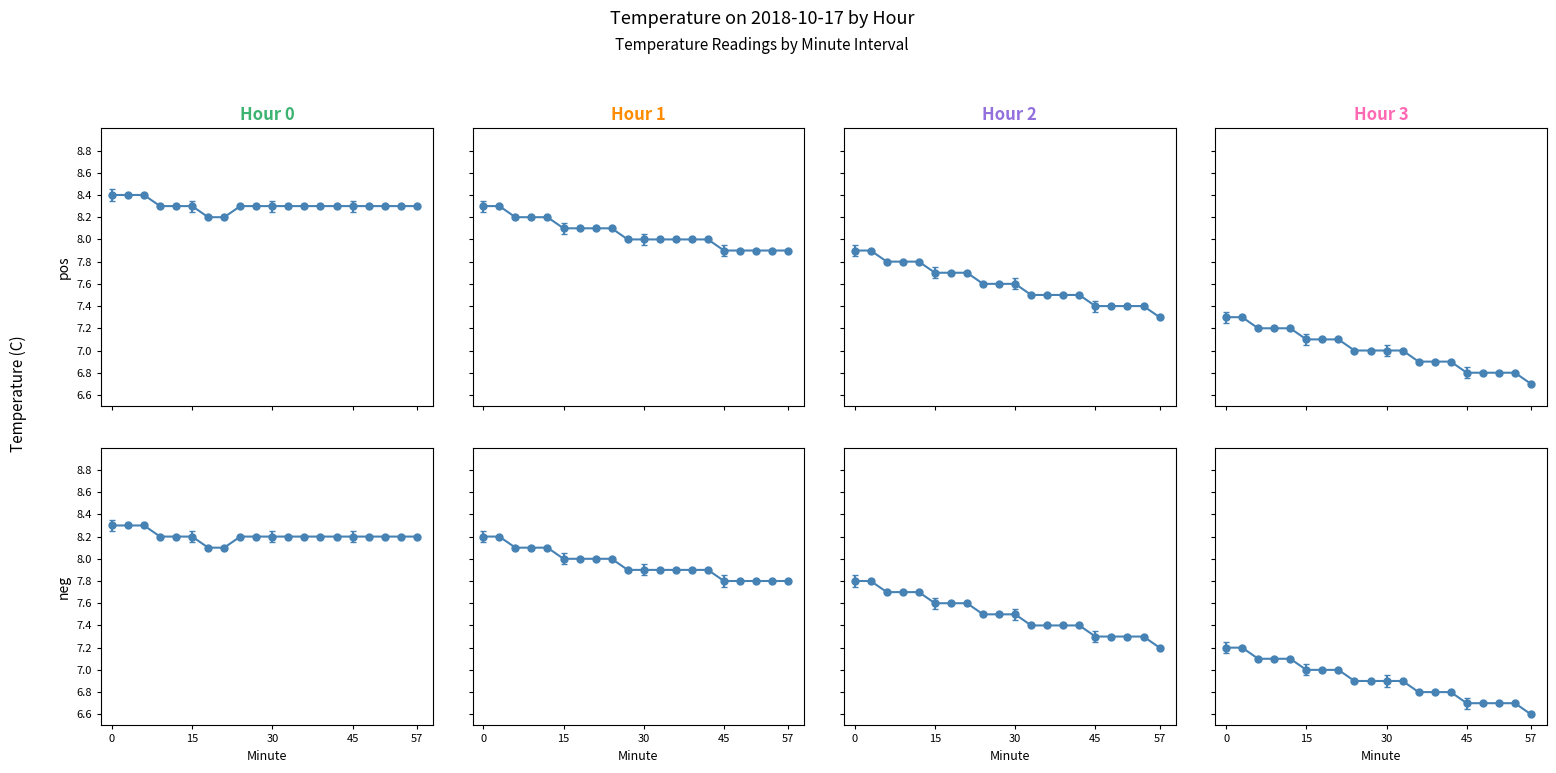

Which label corresponds to the smallest value in the chart?

57